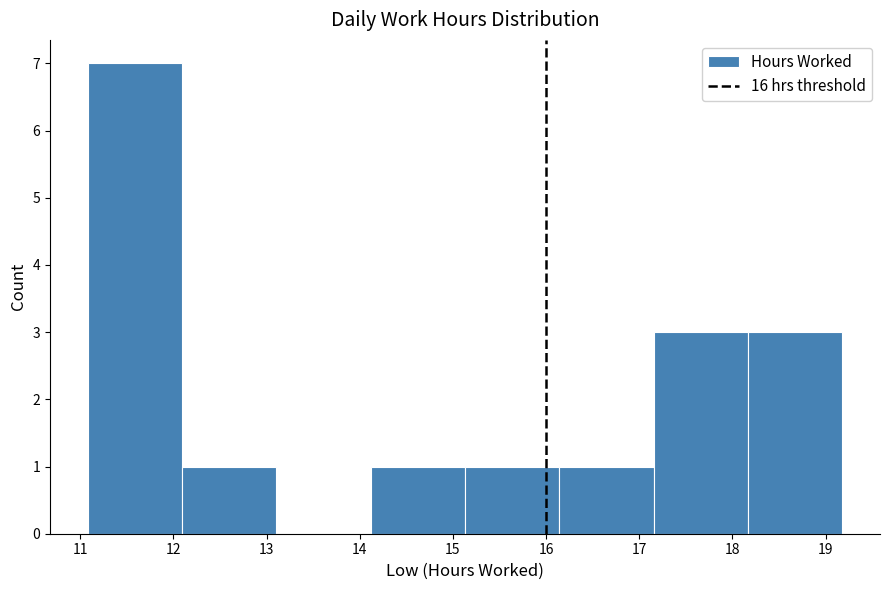

Reading left to right, transcribe this chart: for each bar, give the range it covers on the x-axis and its height. Neither the bar edges nor the heights are printed on the chart, so give them approximately, as read against the axes.

11.1 to 12.1: 7
12.1 to 13.1: 1
13.1 to 14.1: 0
14.1 to 15.1: 1
15.1 to 16.1: 1
16.1 to 17.2: 1
17.2 to 18.2: 3
18.2 to 19.2: 3